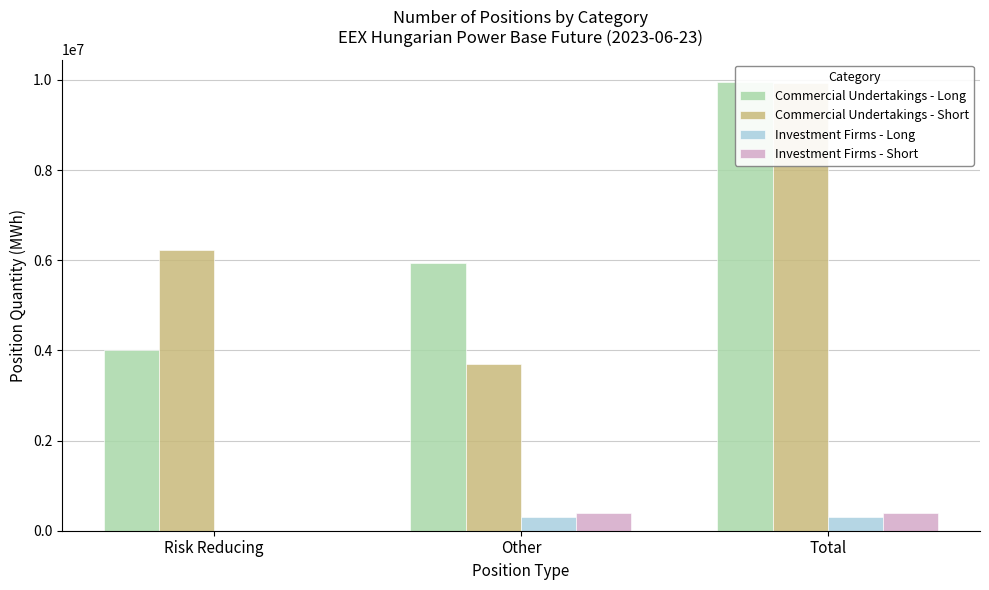

Reading right to left, transcribe all the data shown in this chart.

Commercial Undertakings - Long: Total=9955131	Other=5936904	Risk Reducing=4018227
Commercial Undertakings - Short: Total=9922249	Other=3699515	Risk Reducing=6222734
Investment Firms - Long: Total=300309	Other=300309	Risk Reducing=0
Investment Firms - Short: Total=382328	Other=382328	Risk Reducing=0